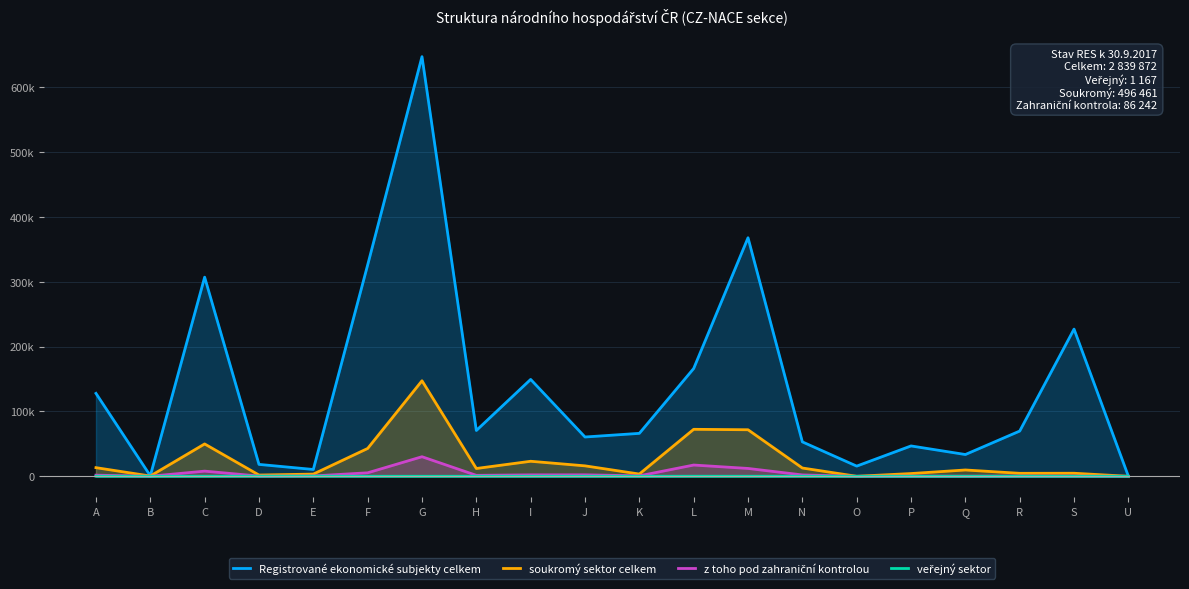

Count the number of categories in the chart.

20